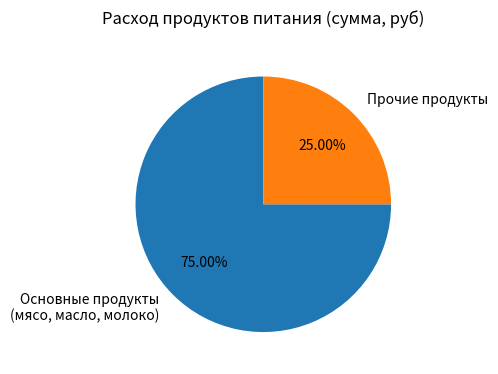

Is the sum of Прочие продукты and Основные продукты (мясо, масло, молоко) greater than half?

Yes